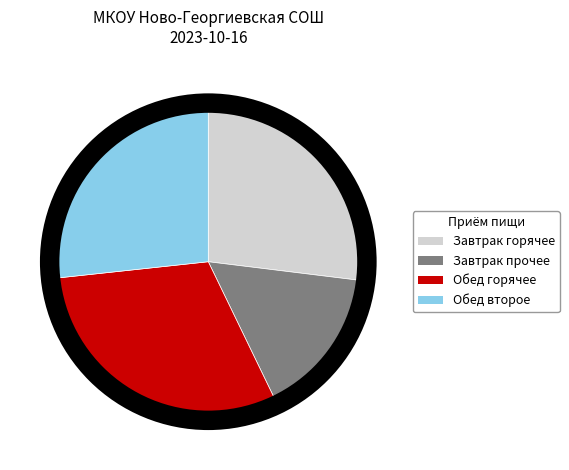

Is there any slice that represents more than half of the pie?

No